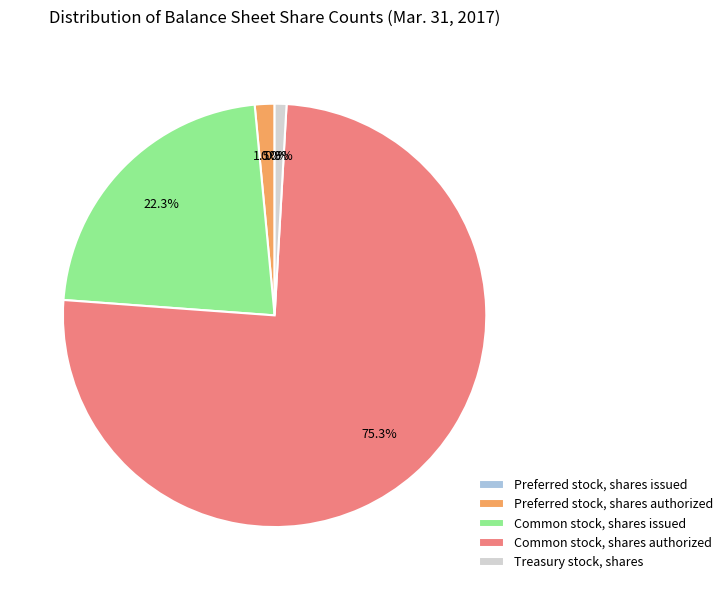

What is the largest slice in the pie chart?

Common stock, shares authorized